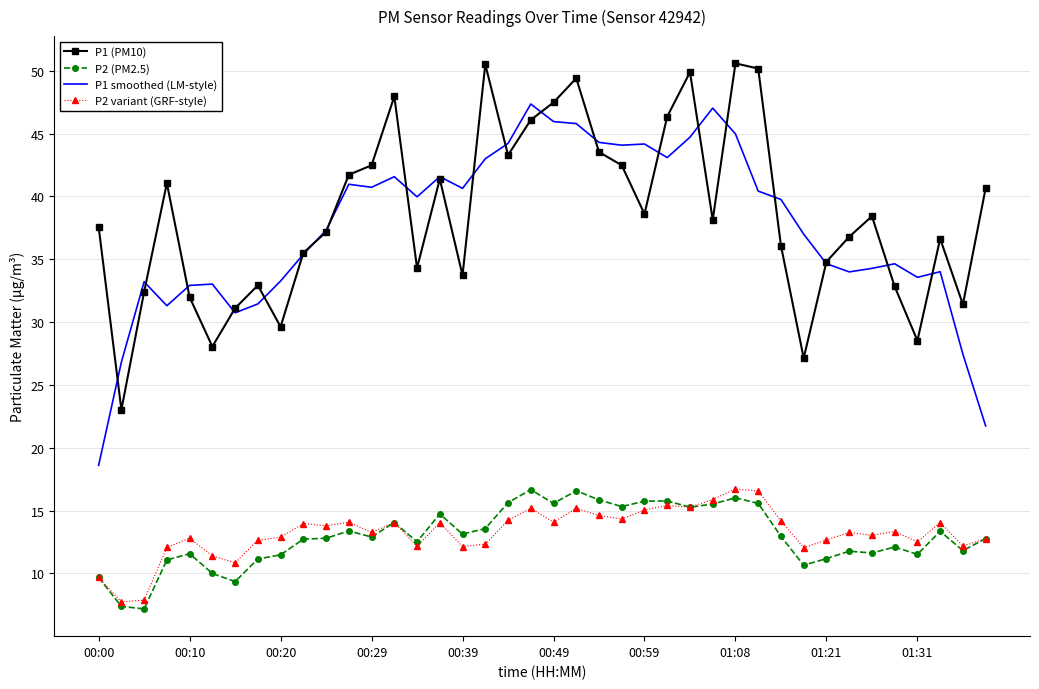

What is the greatest value displayed?

50.6